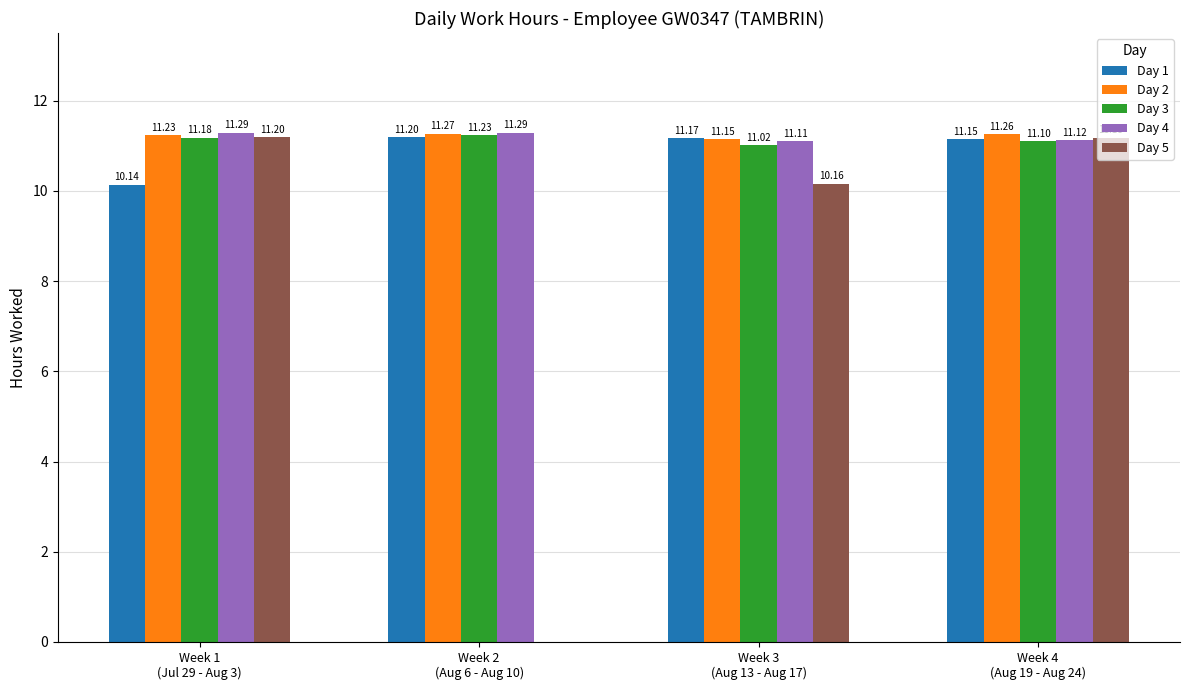

Which series has the largest total across all categories?

Day 2